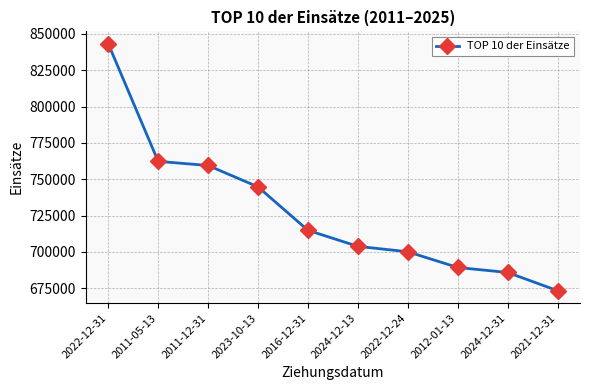

The value at 2024-12-13 is 1074091.9. True or false?

False